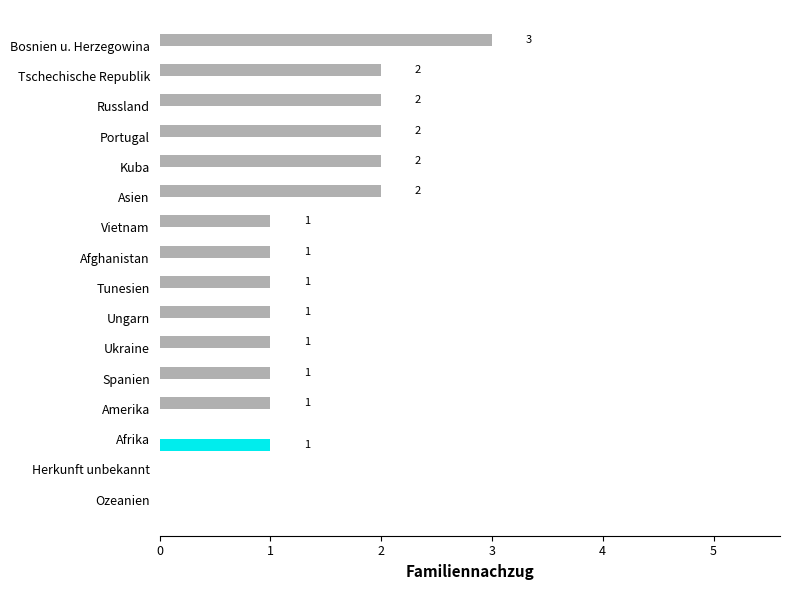

At which category is the sum across all series the highest?

Bosnien u. Herzegowina